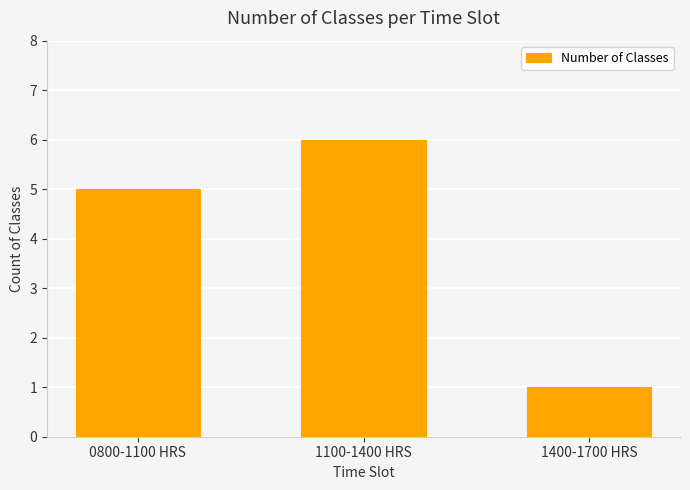

Rank the categories by value from lowest to highest.

1400-1700 HRS, 0800-1100 HRS, 1100-1400 HRS